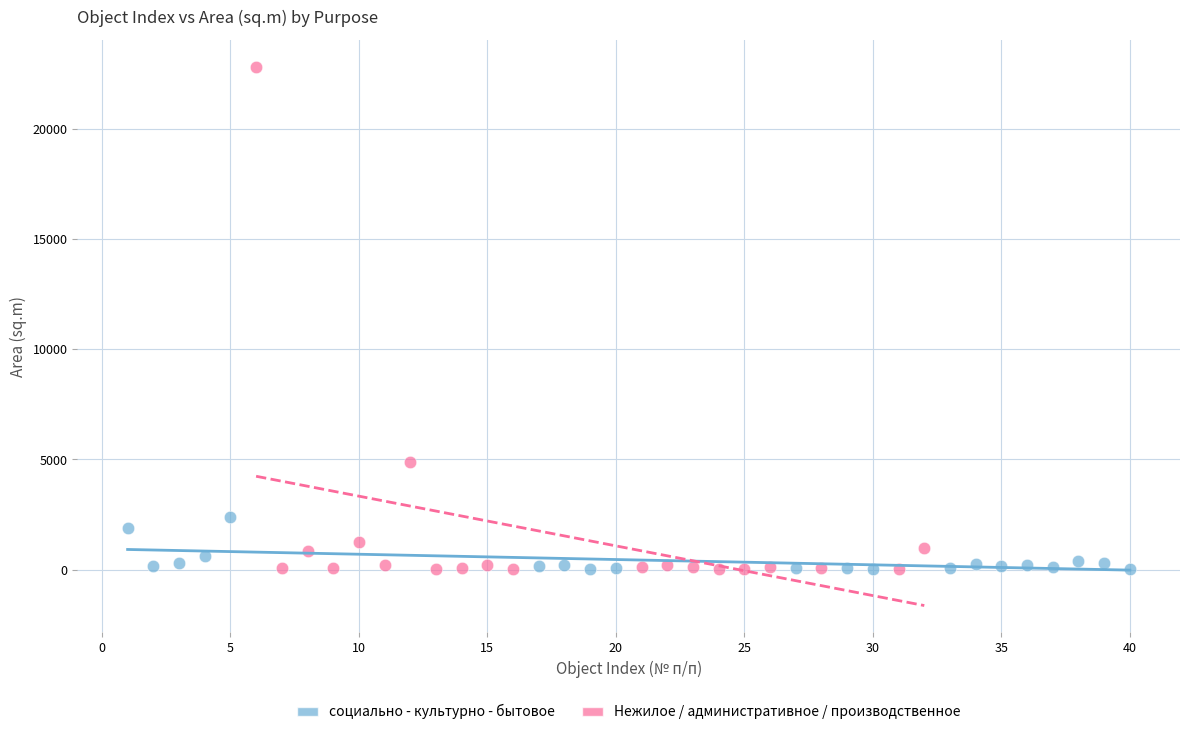

Which series has the largest Y range (max minus min)?

Нежилое / административное / производственное